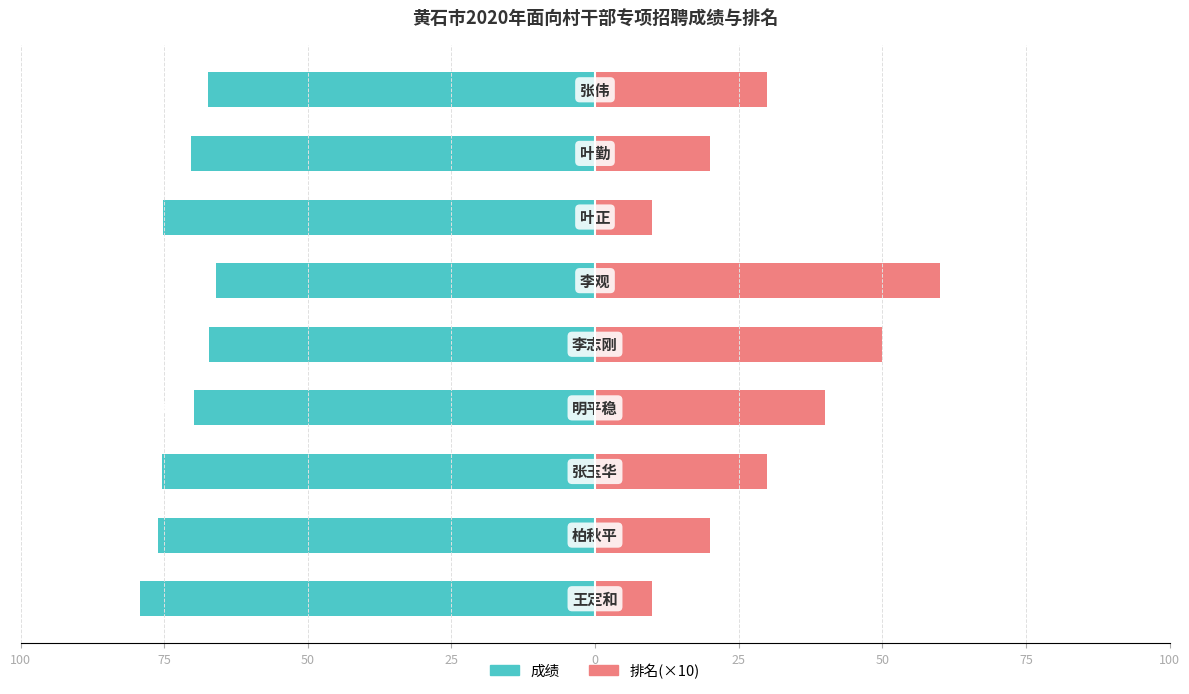

Reading left to right, what are all the values shown in this chart?

成绩: 100=-79.2	75=-76.1	50=-75.3	25=-69.8	0=-67.2	25=-66.0	50=-75.2	75=-70.3	100=-67.3
排名(×10): 100=10.0	75=20.0	50=30.0	25=40.0	0=50.0	25=60.0	50=10.0	75=20.0	100=30.0